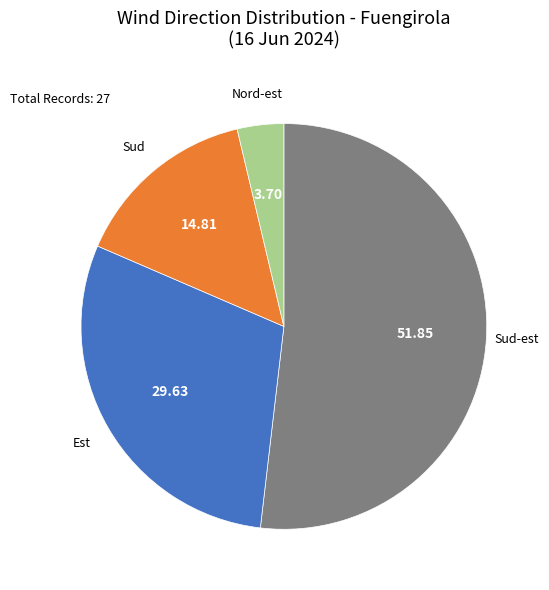

Is there any slice that represents more than half of the pie?

Yes